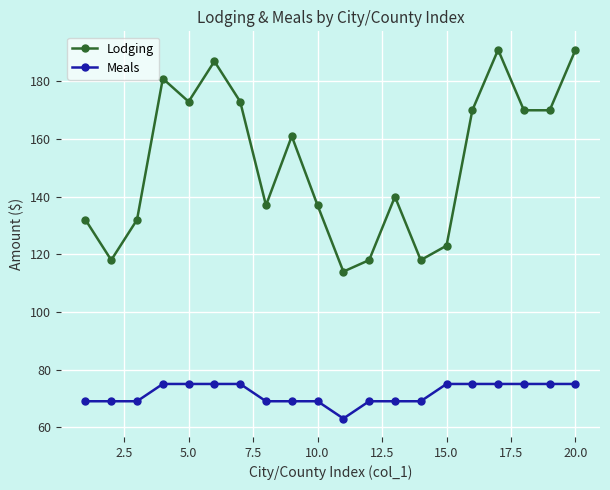

Which series has the largest range (max minus min)?

Lodging